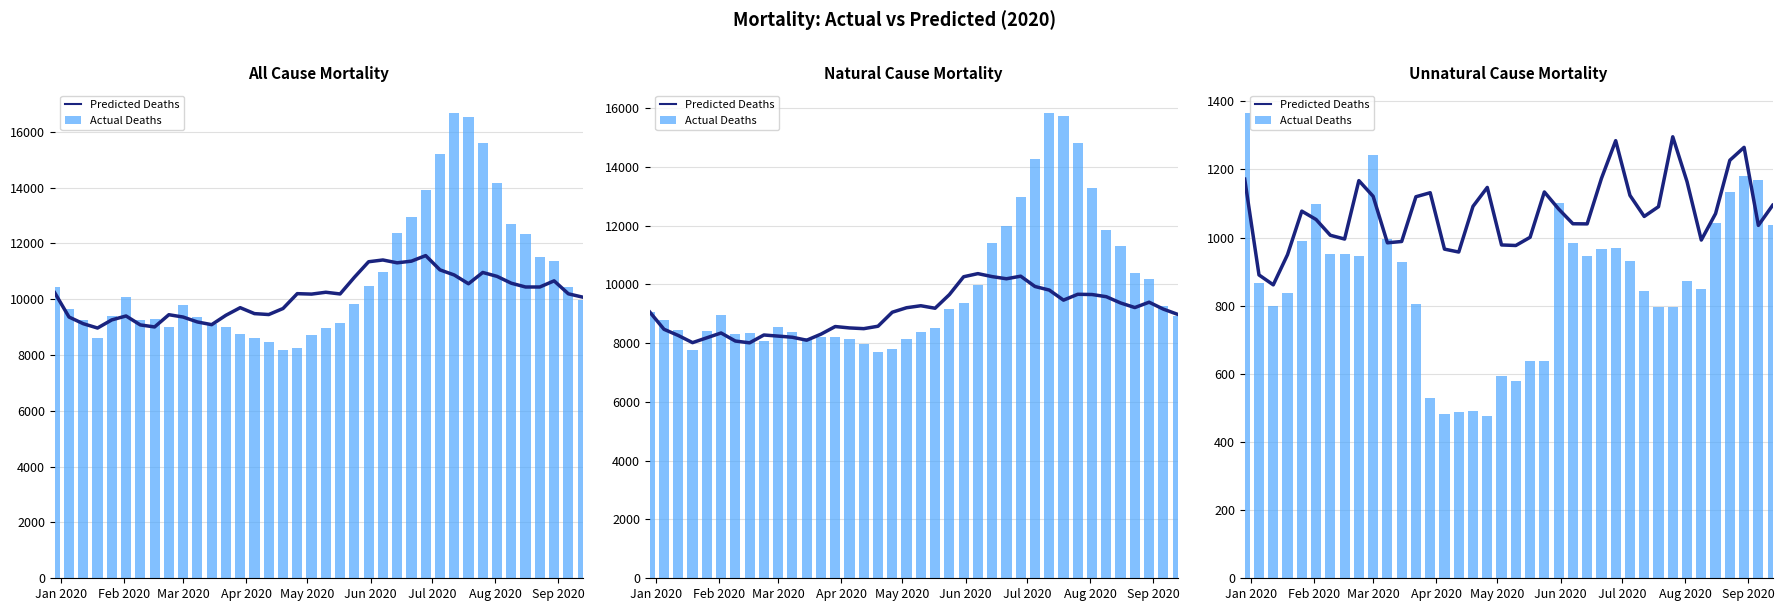

What is the minimum value shown in the chart?

475.0